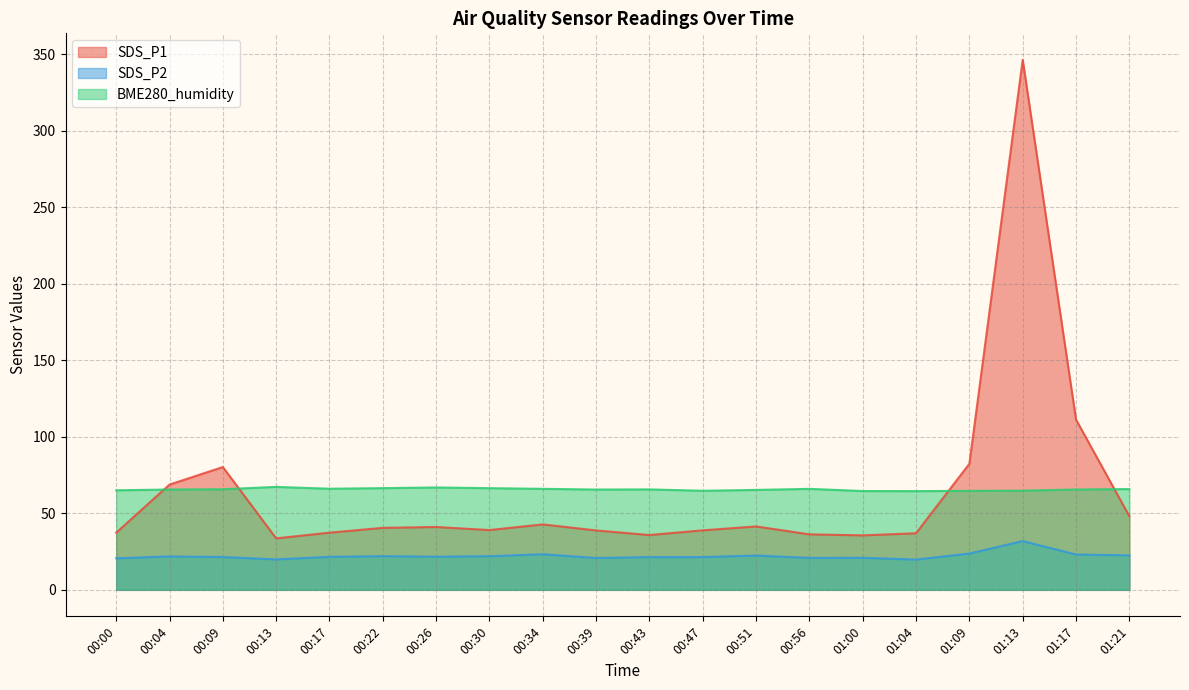

In SDS_P1, how many points are lower than both neighbors (excluding endpoints)?

4